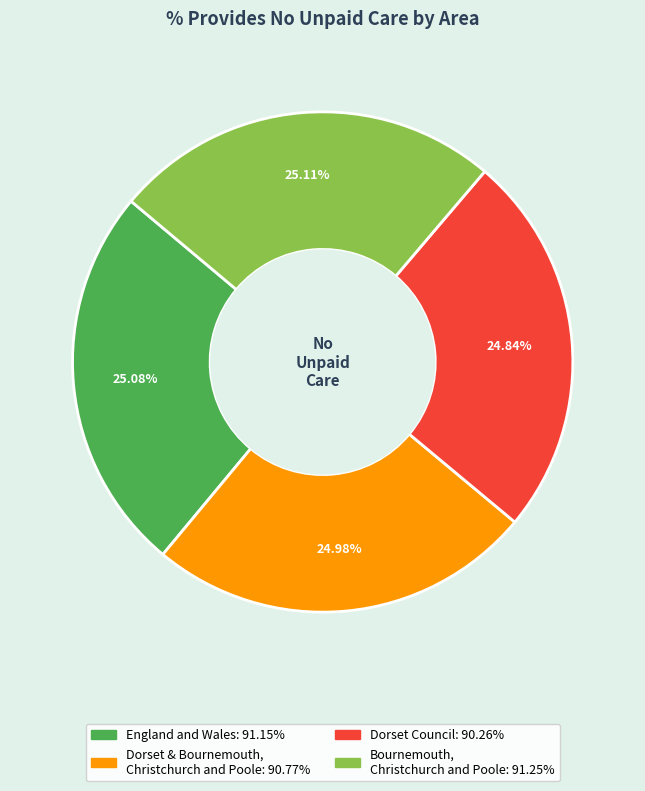

Is there any slice that represents more than half of the pie?

No